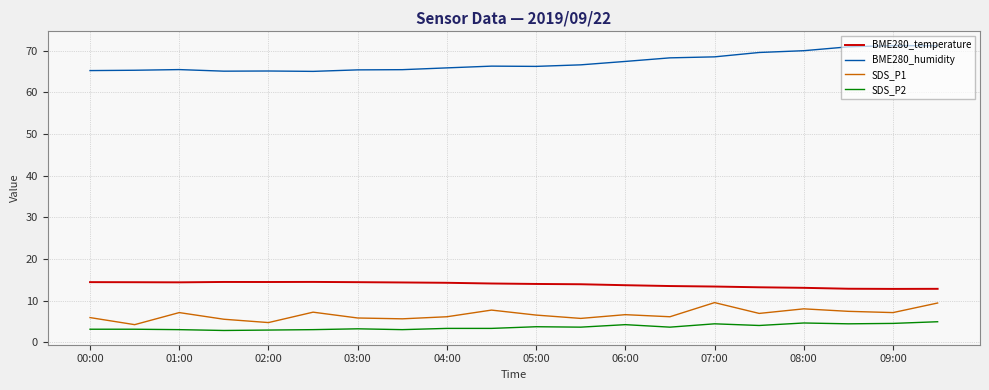

Is this an area chart (filled region under the line)?

No